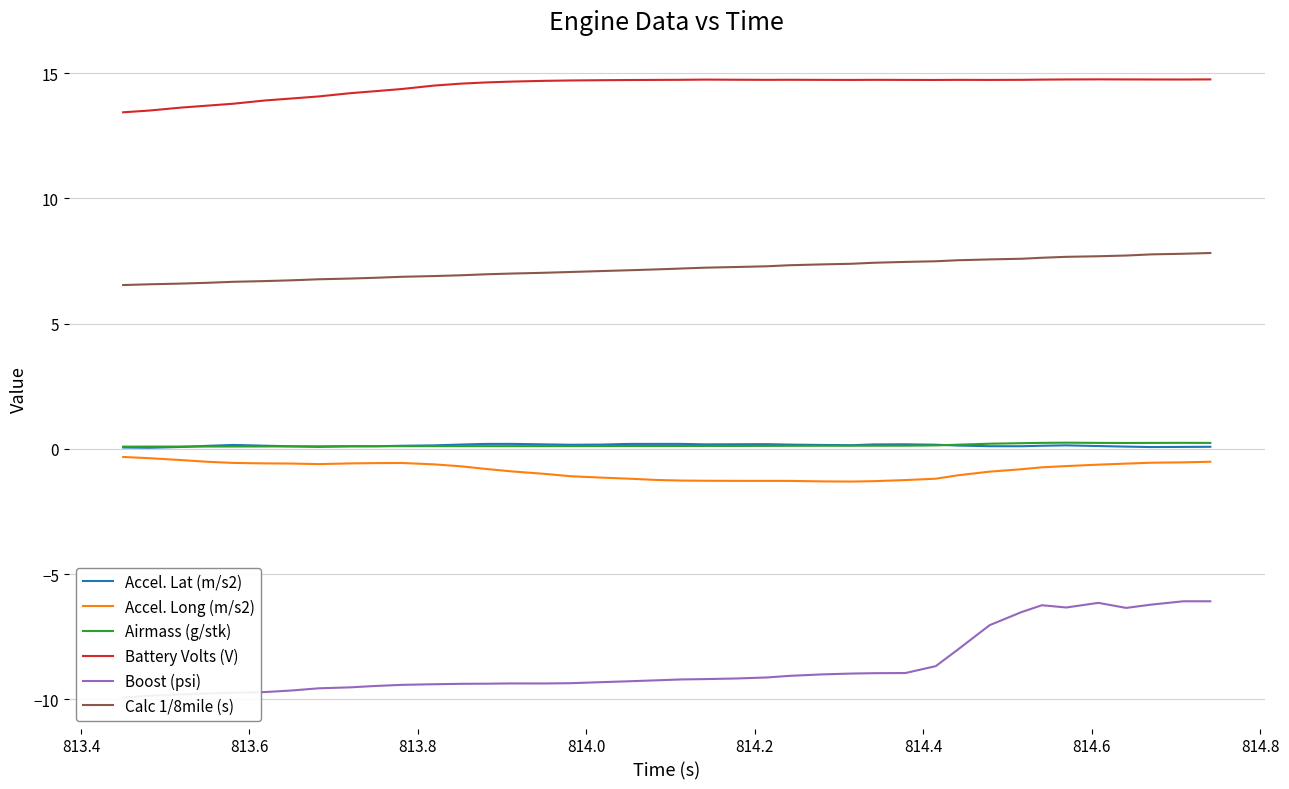

What is the value of the Airmass (g/stk) point at the 26th from the left?

0.1